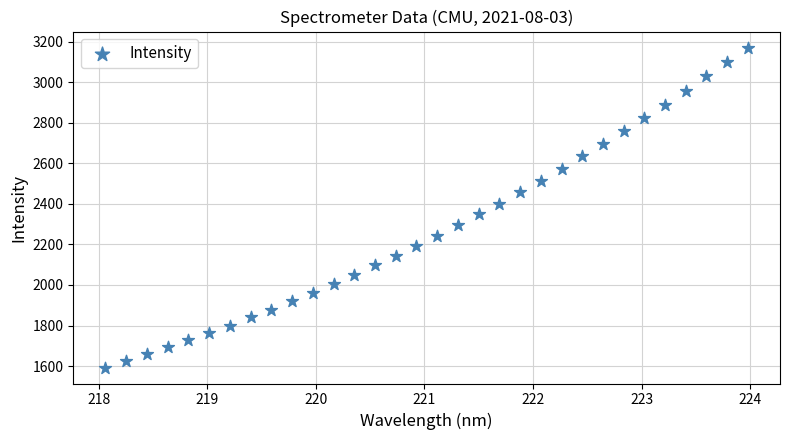

What is the range of Y values (max minus min)?

1577.1